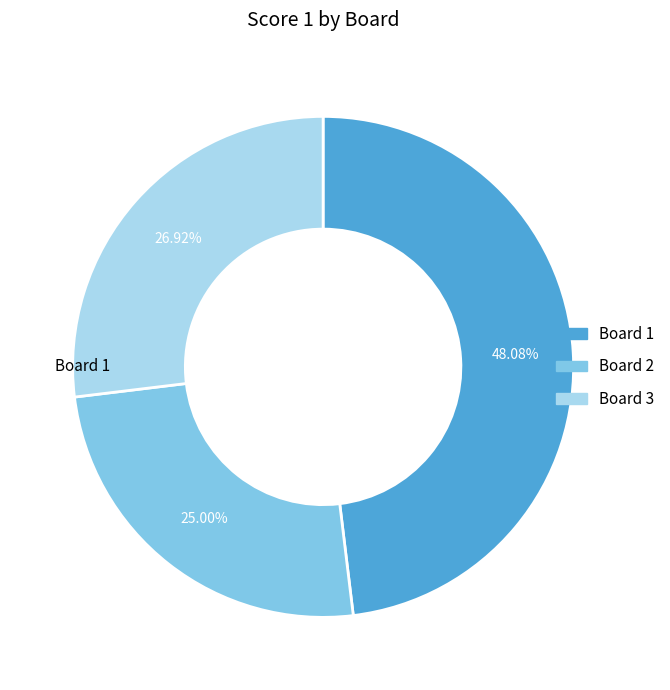

Is Board 1 the majority of the pie?

No